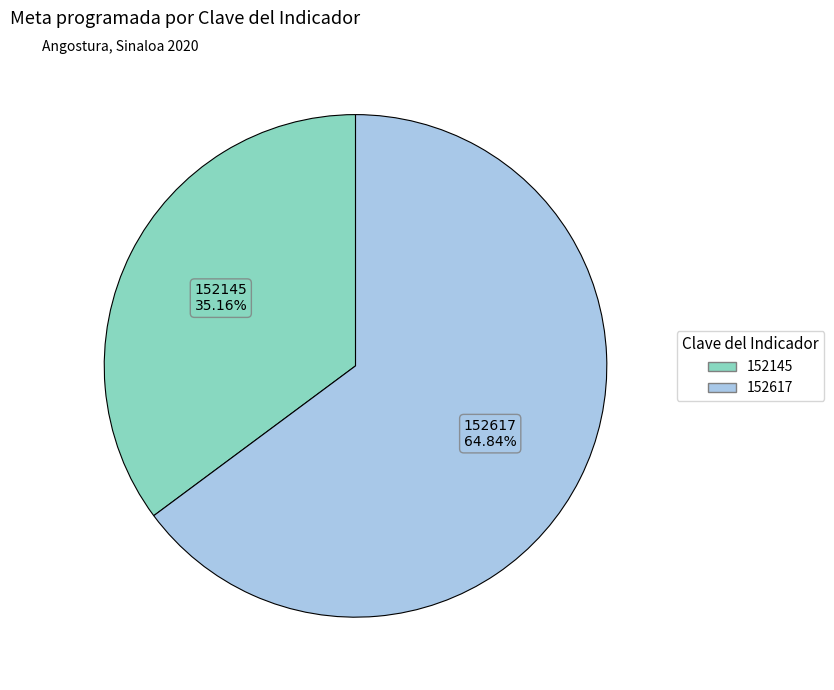

Is there any slice that represents more than half of the pie?

Yes